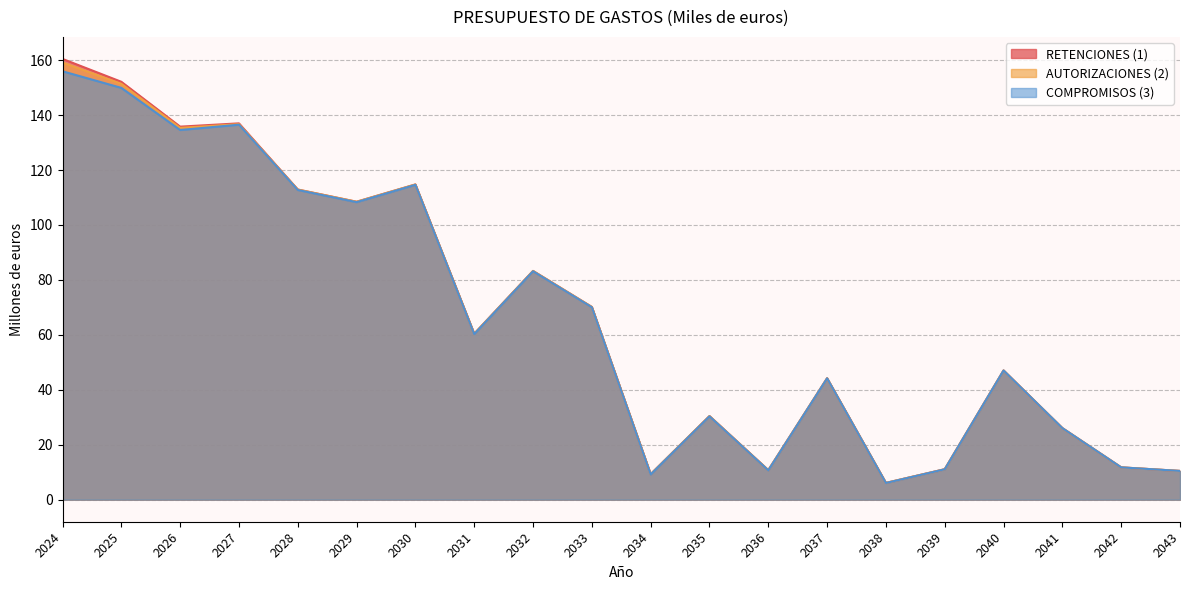

In RETENCIONES (1), how many points are higher than both neighbors (excluding endpoints)?

6